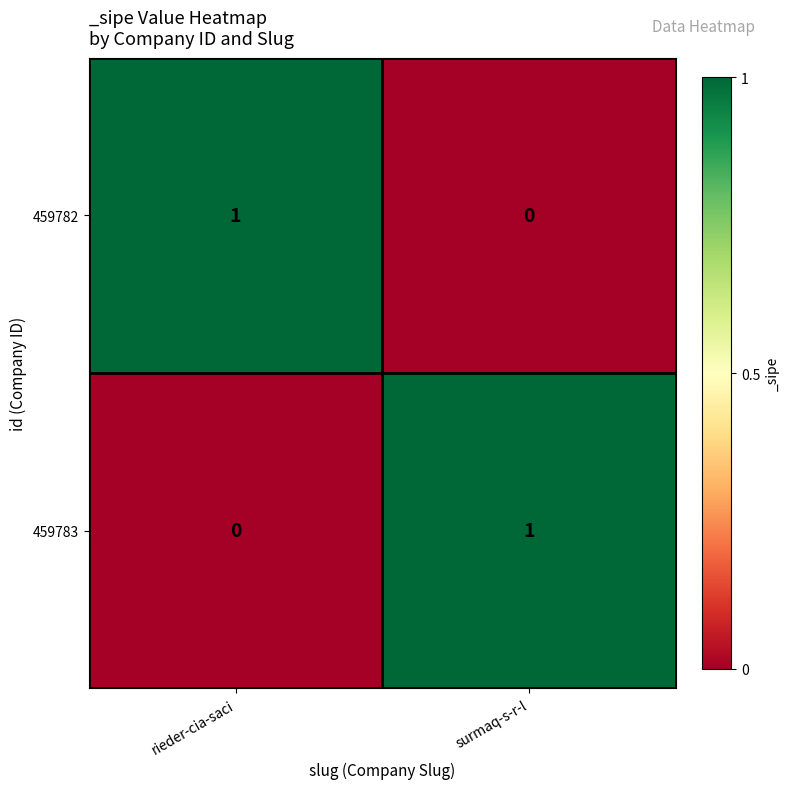

Reading left to right, what are all the values shown in this chart?

459782: 1	0
459783: 0	1